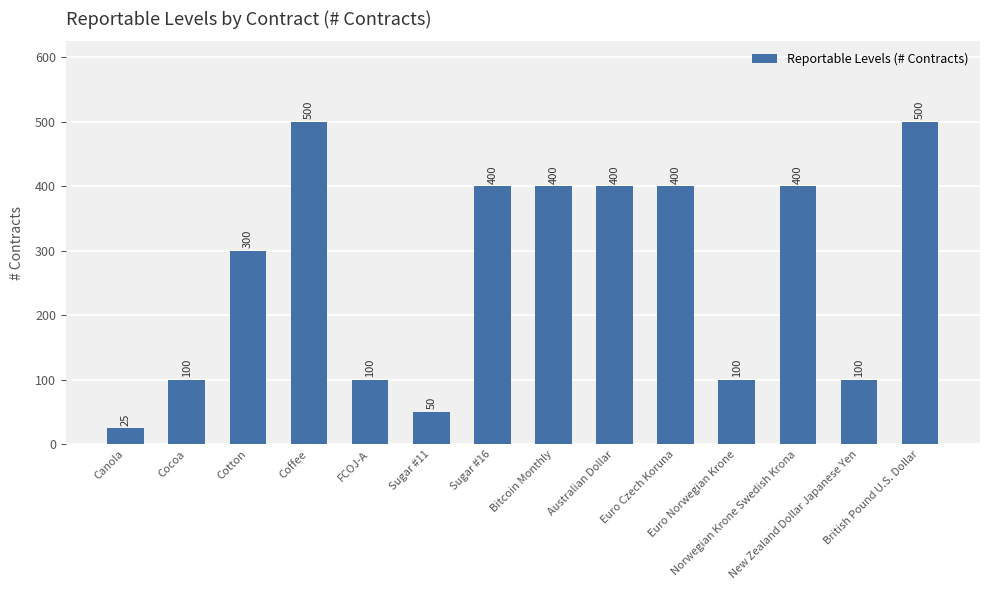

Is it true that the value at Sugar #16 is 653?

False